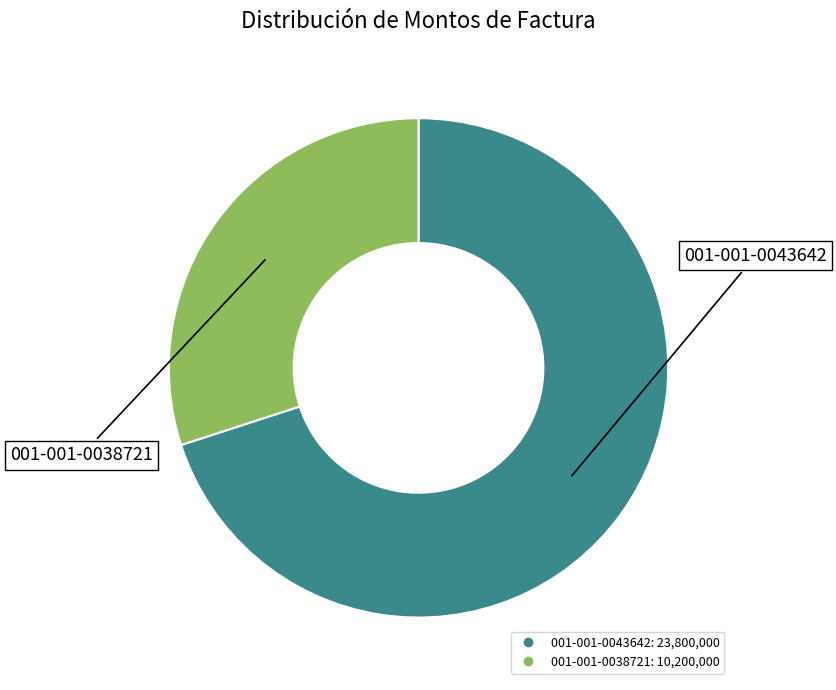

What is the majority slice?

001-001-0043642